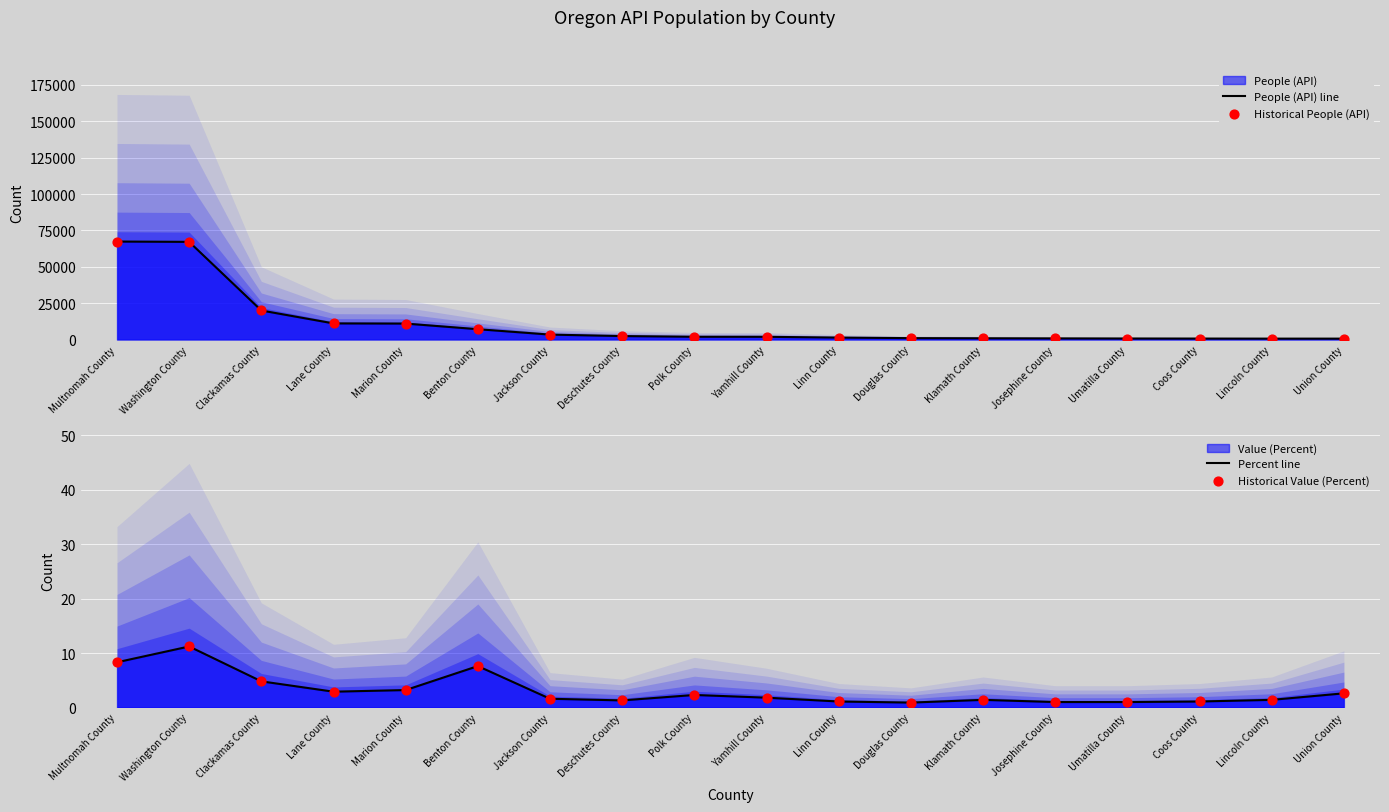

What is the total value across all series at Marion County?

22058.4